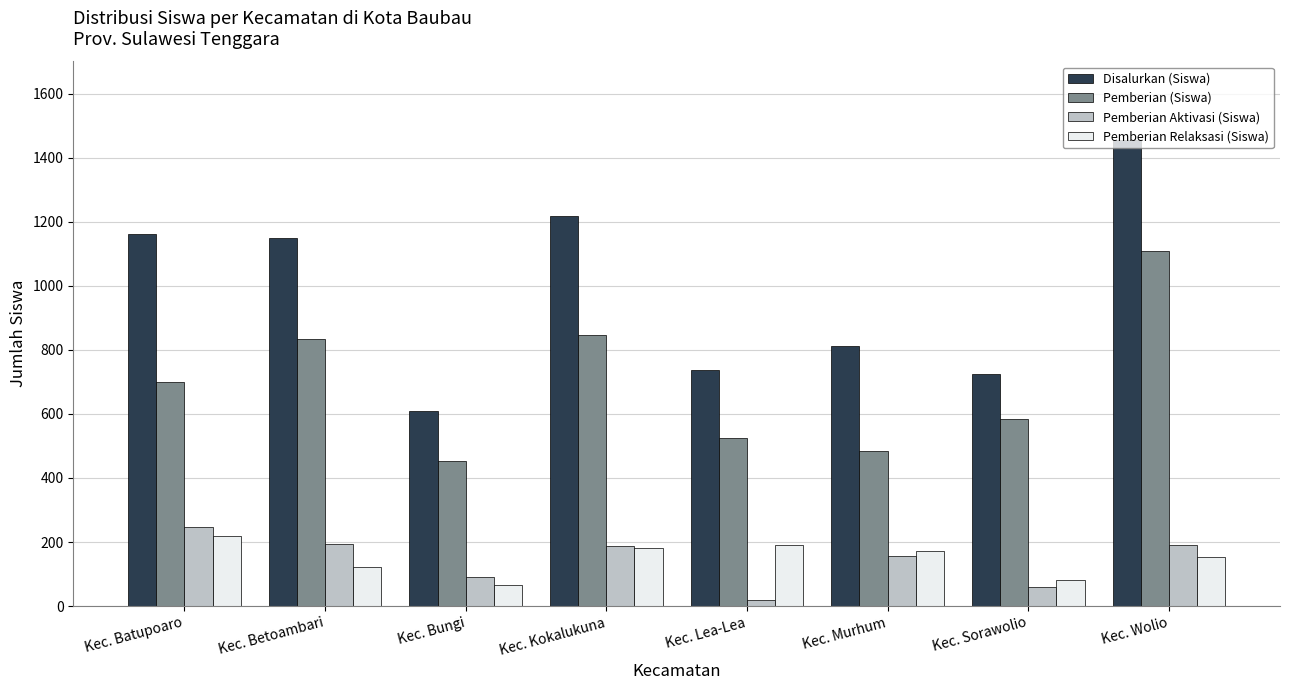

What is the sum of all Pemberian Relaksasi (Siswa) values?

1188